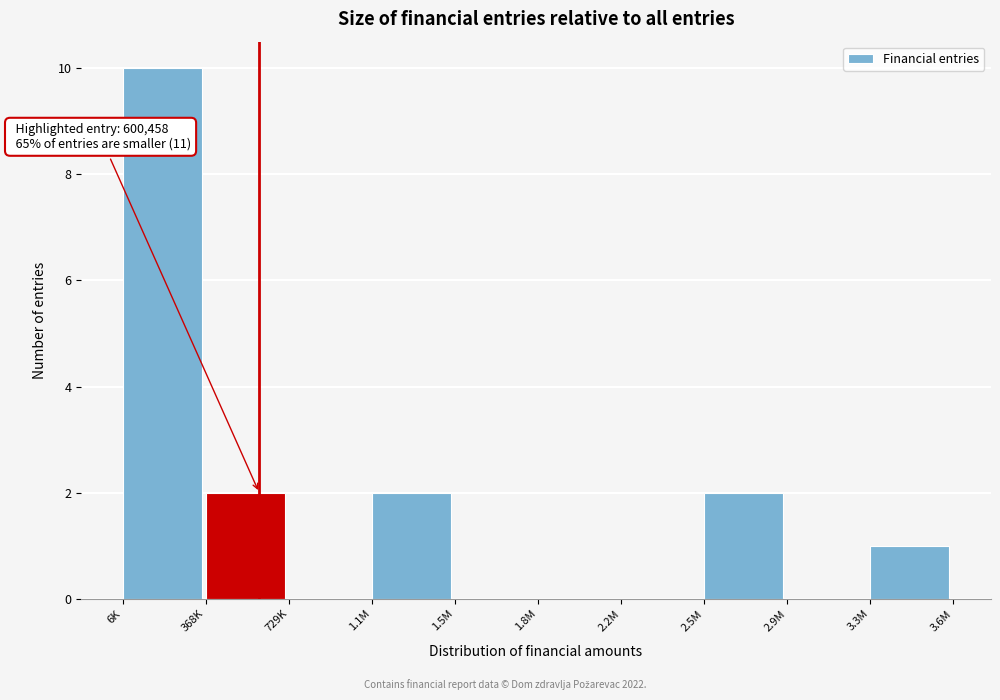

Reading left to right, transcribe all the data shown in this chart.

6K=10	368K=2	729K=0	1.1M=2	1.5M=0	1.8M=0	2.2M=0	2.5M=2	2.9M=0	3.3M=1